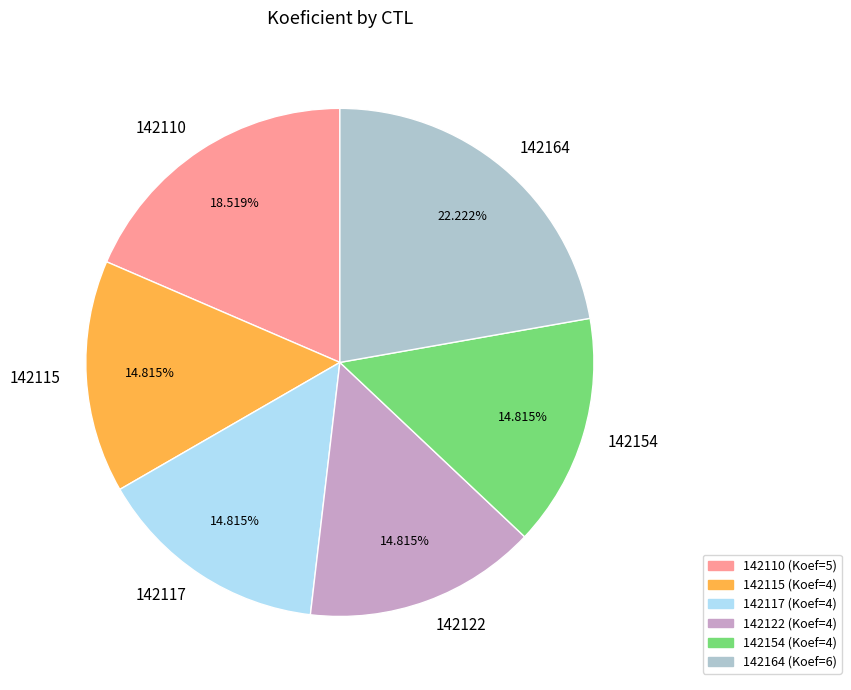

What is the largest slice in the pie chart?

142164